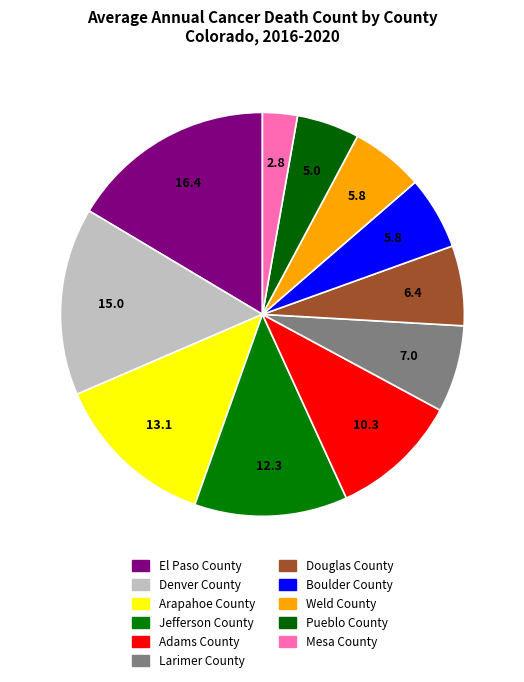

To the nearest percent, what is the average slice percentage?

9%